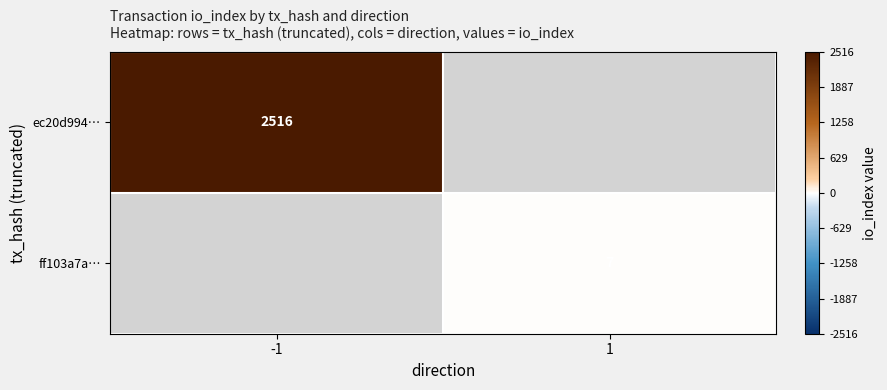

Is it true that ff103a7a… equals 7 at 1?

True